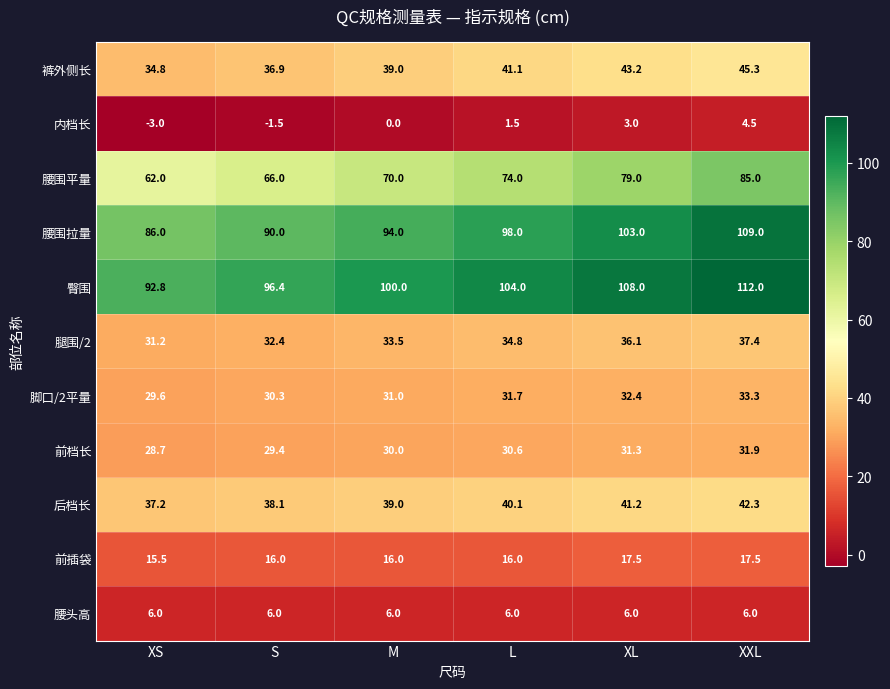

What is the minimum value shown in the chart?

-3.0